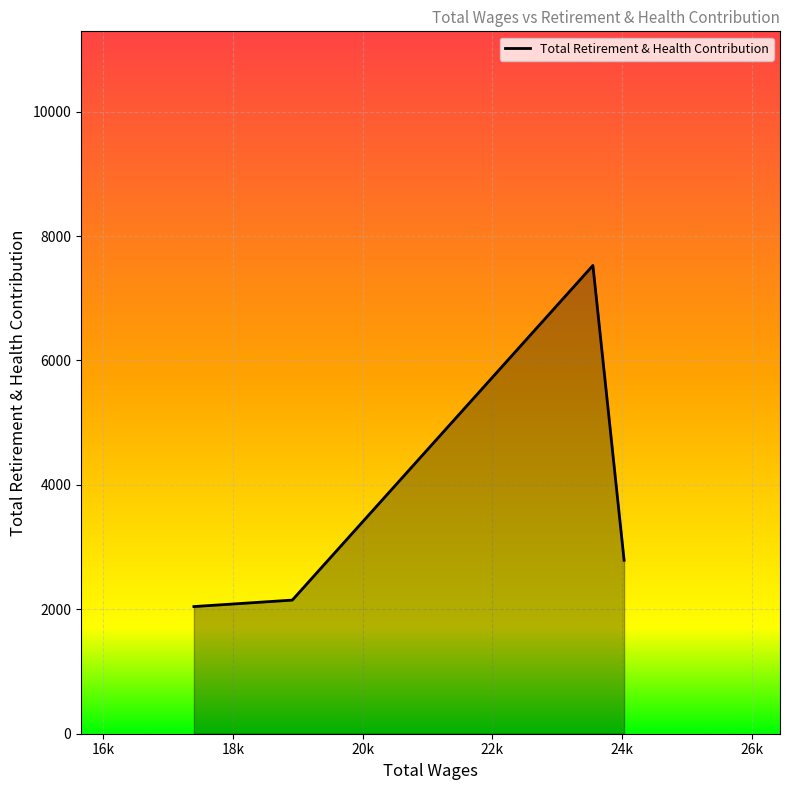

True or false: the data has more than 2 interior local peaks.

False